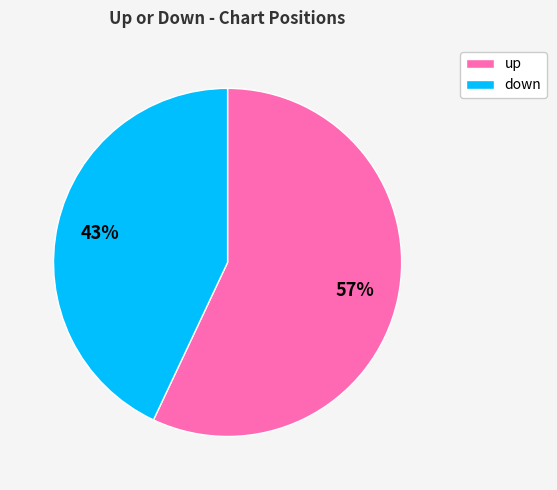

To the nearest percent, what is the difference between the largest and smallest slice percentages?

14%